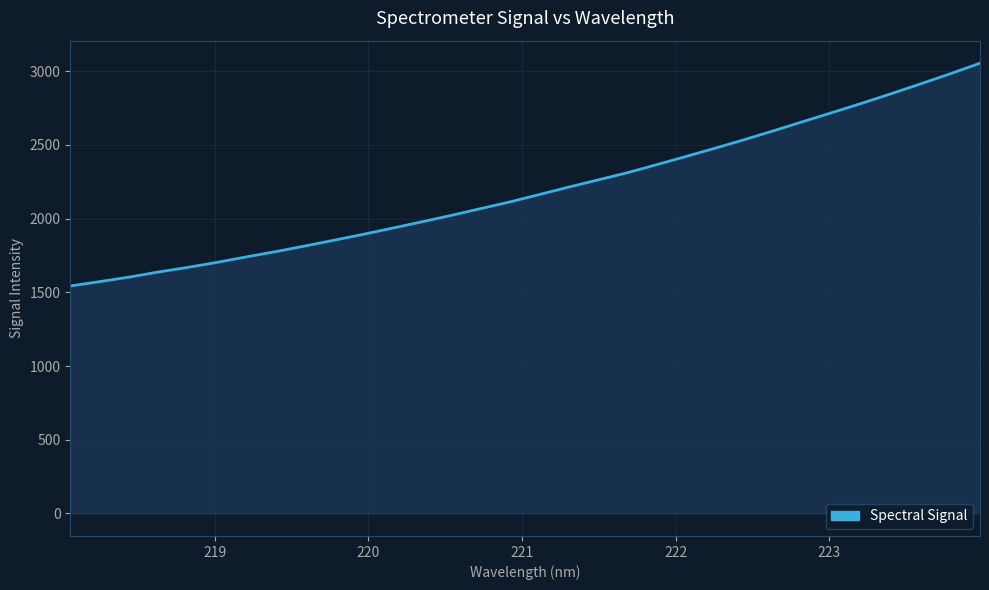

Reading right to left, extract all data points from this chart.

3055.0	2984.1	2916.4	2849.9	2784.9	2722.6	2661.0	2598.9	2538.4	2480.1	2423.7	2367.9	2313.2	2264.1	2215.5	2165.1	2115.0	2069.4	2023.5	1979.7	1937.1	1894.8	1854.5	1815.1	1776.6	1741.1	1703.7	1669.5	1638.3	1603.5	1572.9	1543.3